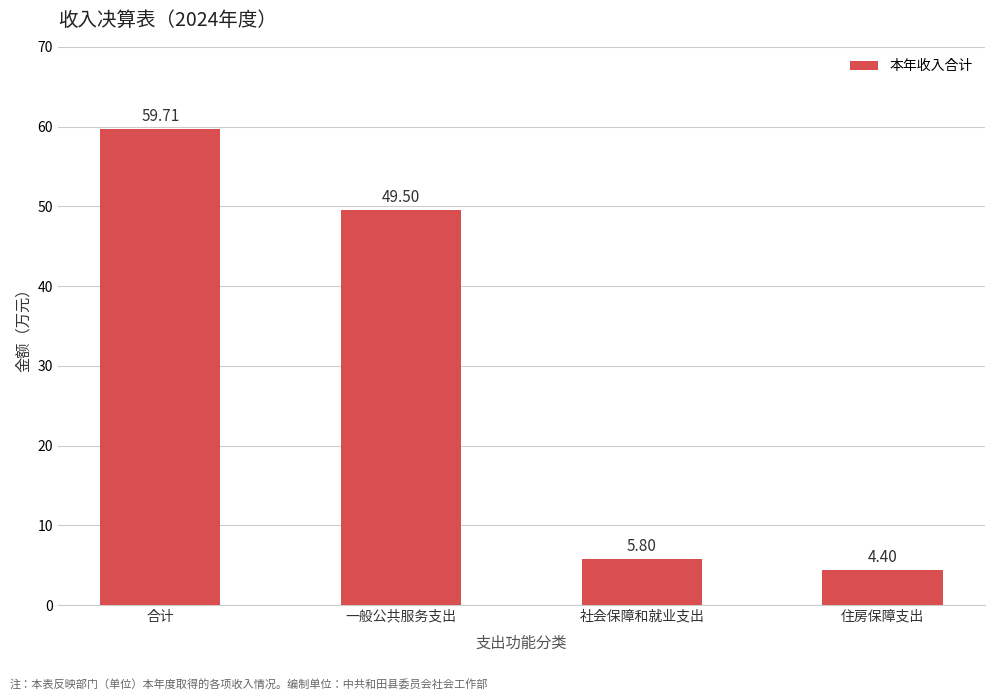

Does the chart contain stacked bars?

No